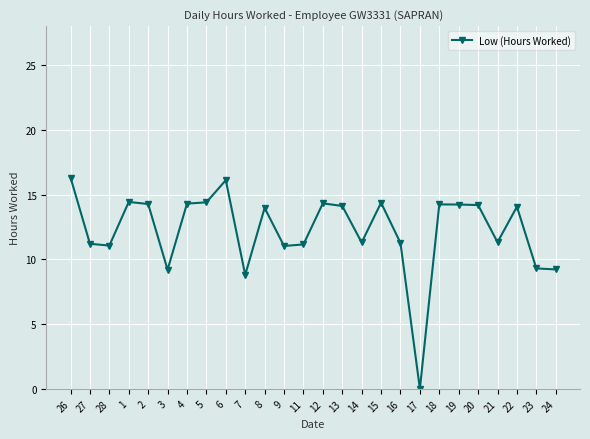

What is the change in value from 8 to 16?

-2.7